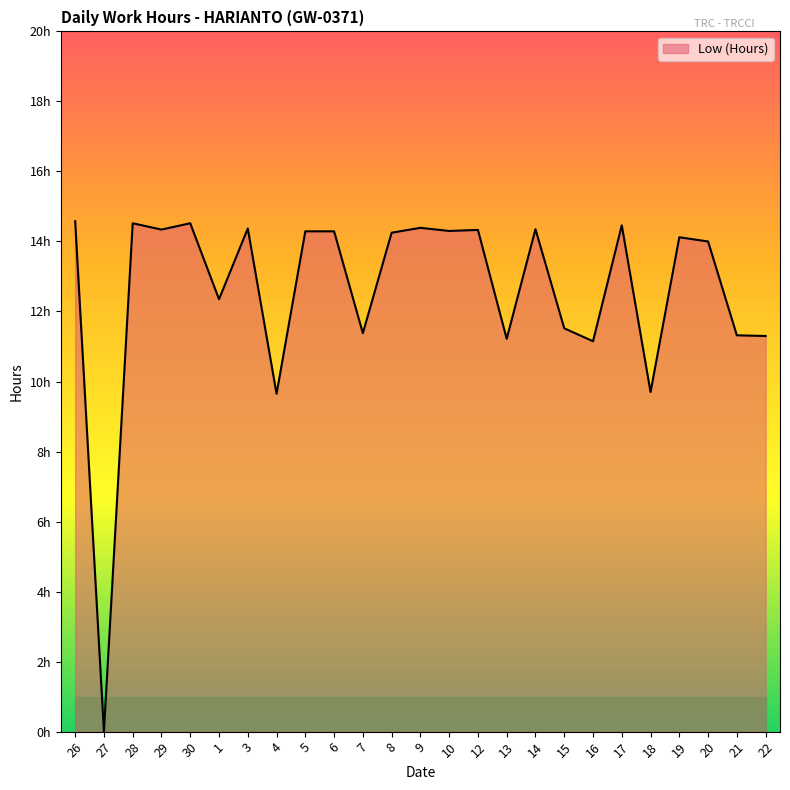

Reading right to left, list all the values displayed in this chart.

11.3	11.3	14.0	14.1	9.7	14.5	11.2	11.5	14.3	11.2	14.3	14.3	14.4	14.2	11.4	14.3	14.3	9.7	14.4	12.3	14.5	14.3	14.5	0.0	14.6